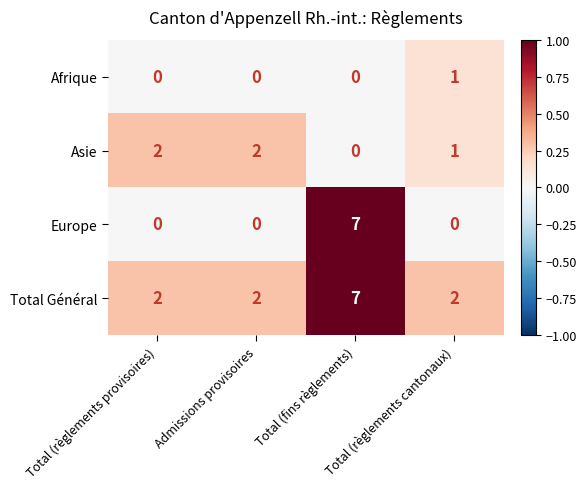

What is the sum of all Asie values?

5